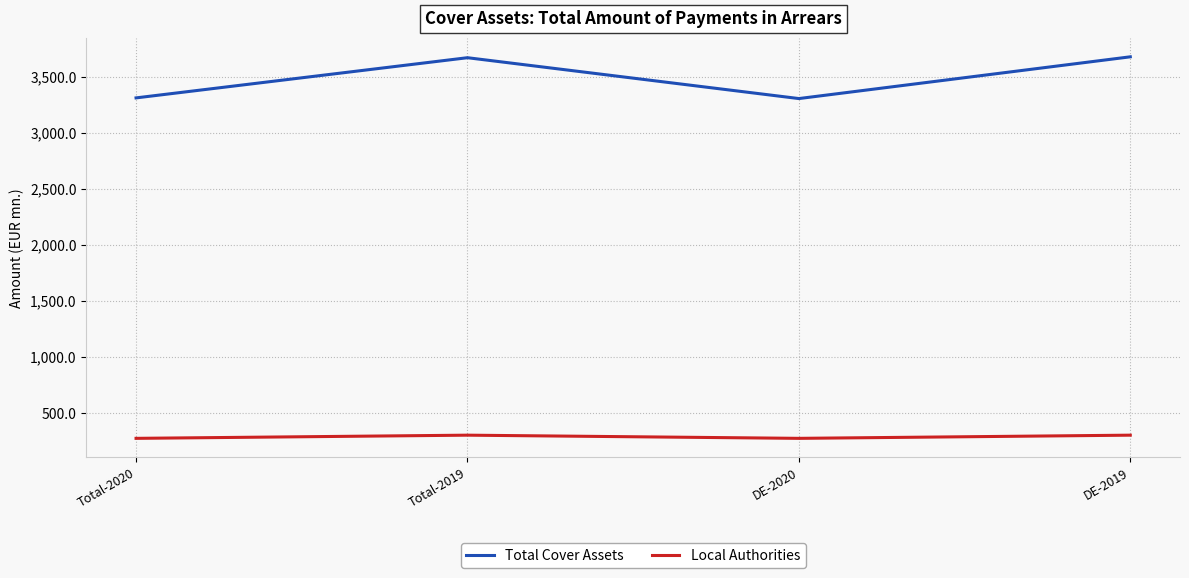

Is it true that Total Cover Assets equals 4916.3 at DE-2020?

False